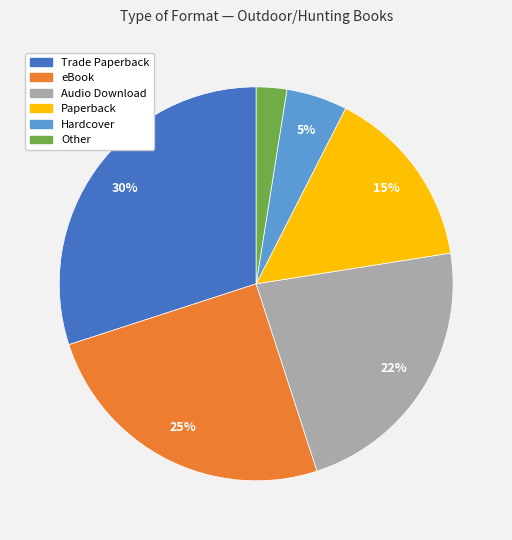

How many slices are in this pie chart?

6